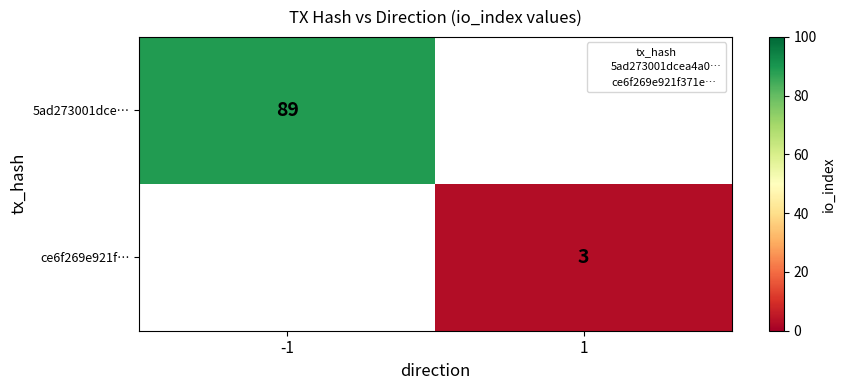

What is the lowest value of the 5ad273001dce… series?

89.0